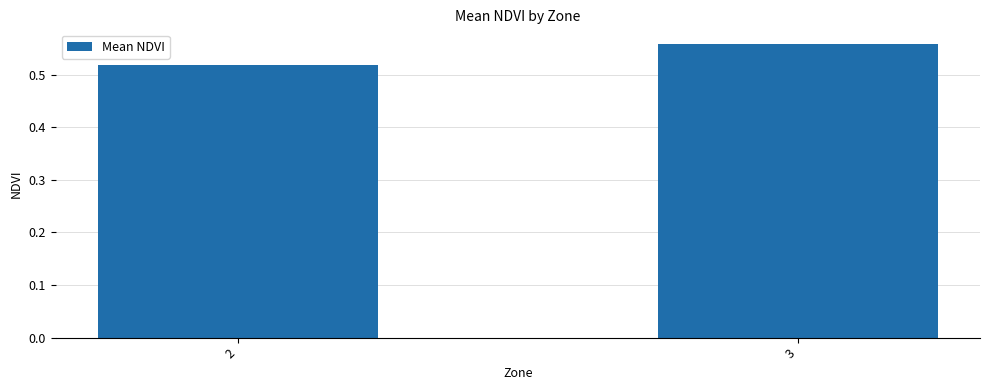

The chart shows a value of 0.2 at 3. True or false?

False